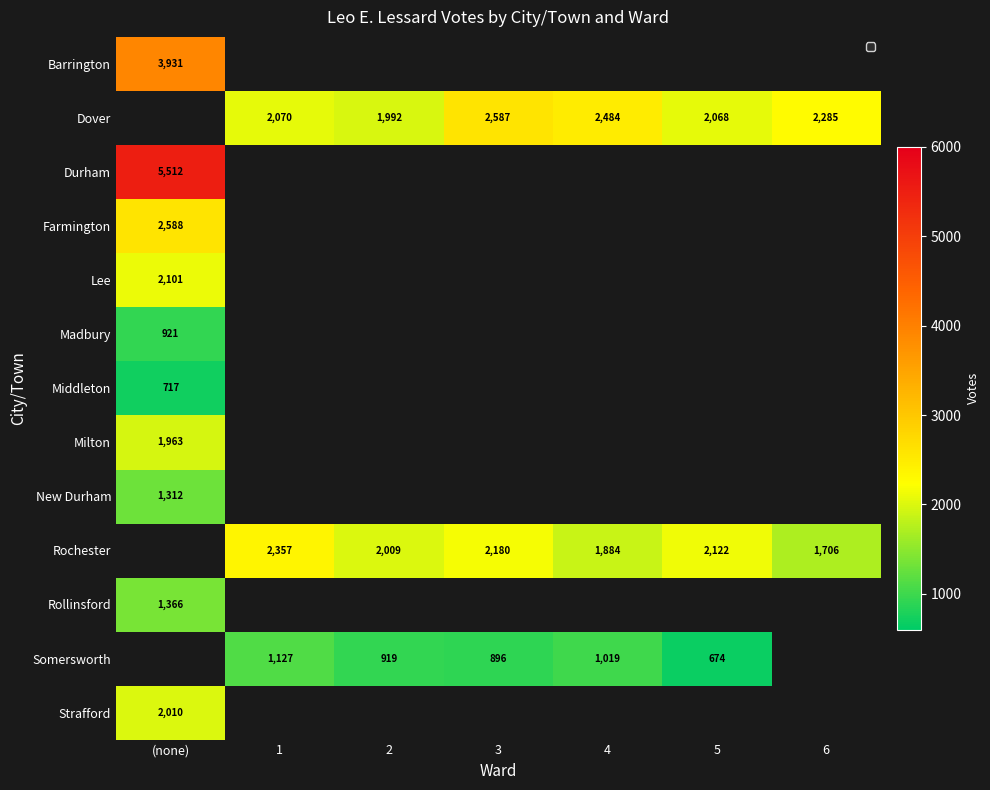

Is it true that Middleton equals 717 at (none)?

True